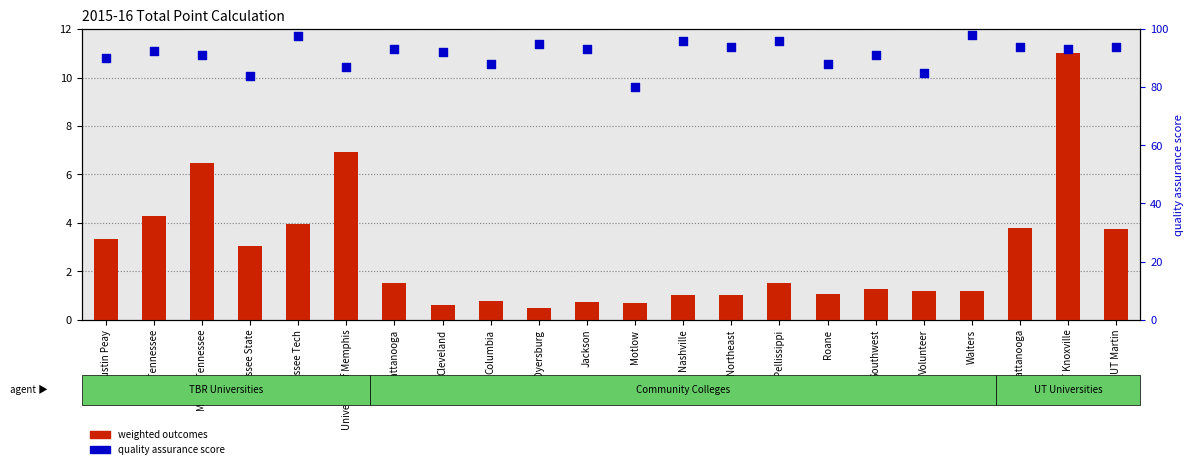

At which category is the sum across all series the highest?

UT Knoxville